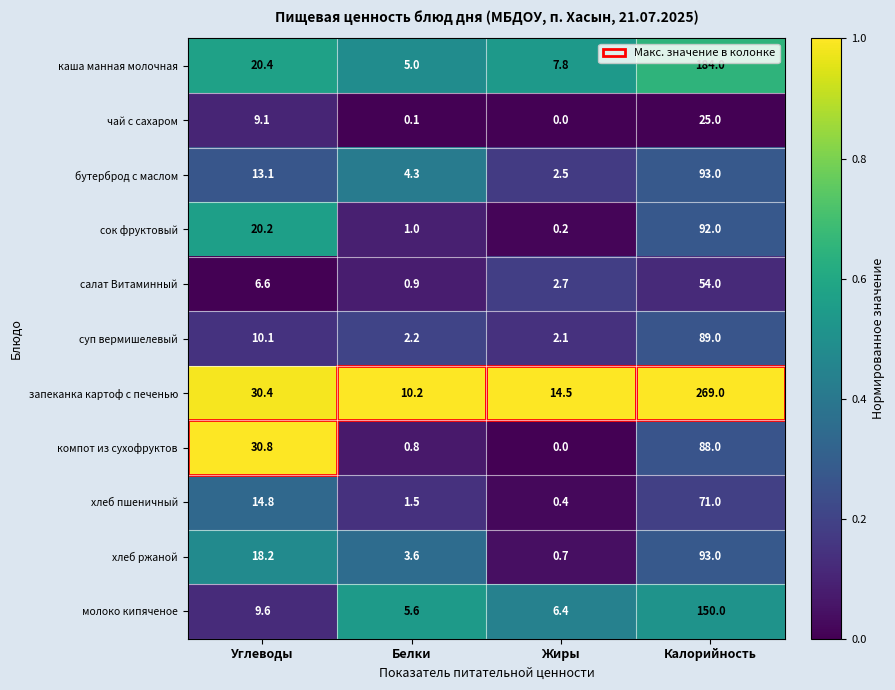

At which label does бутерброд с маслом first exceed 13?

Углеводы